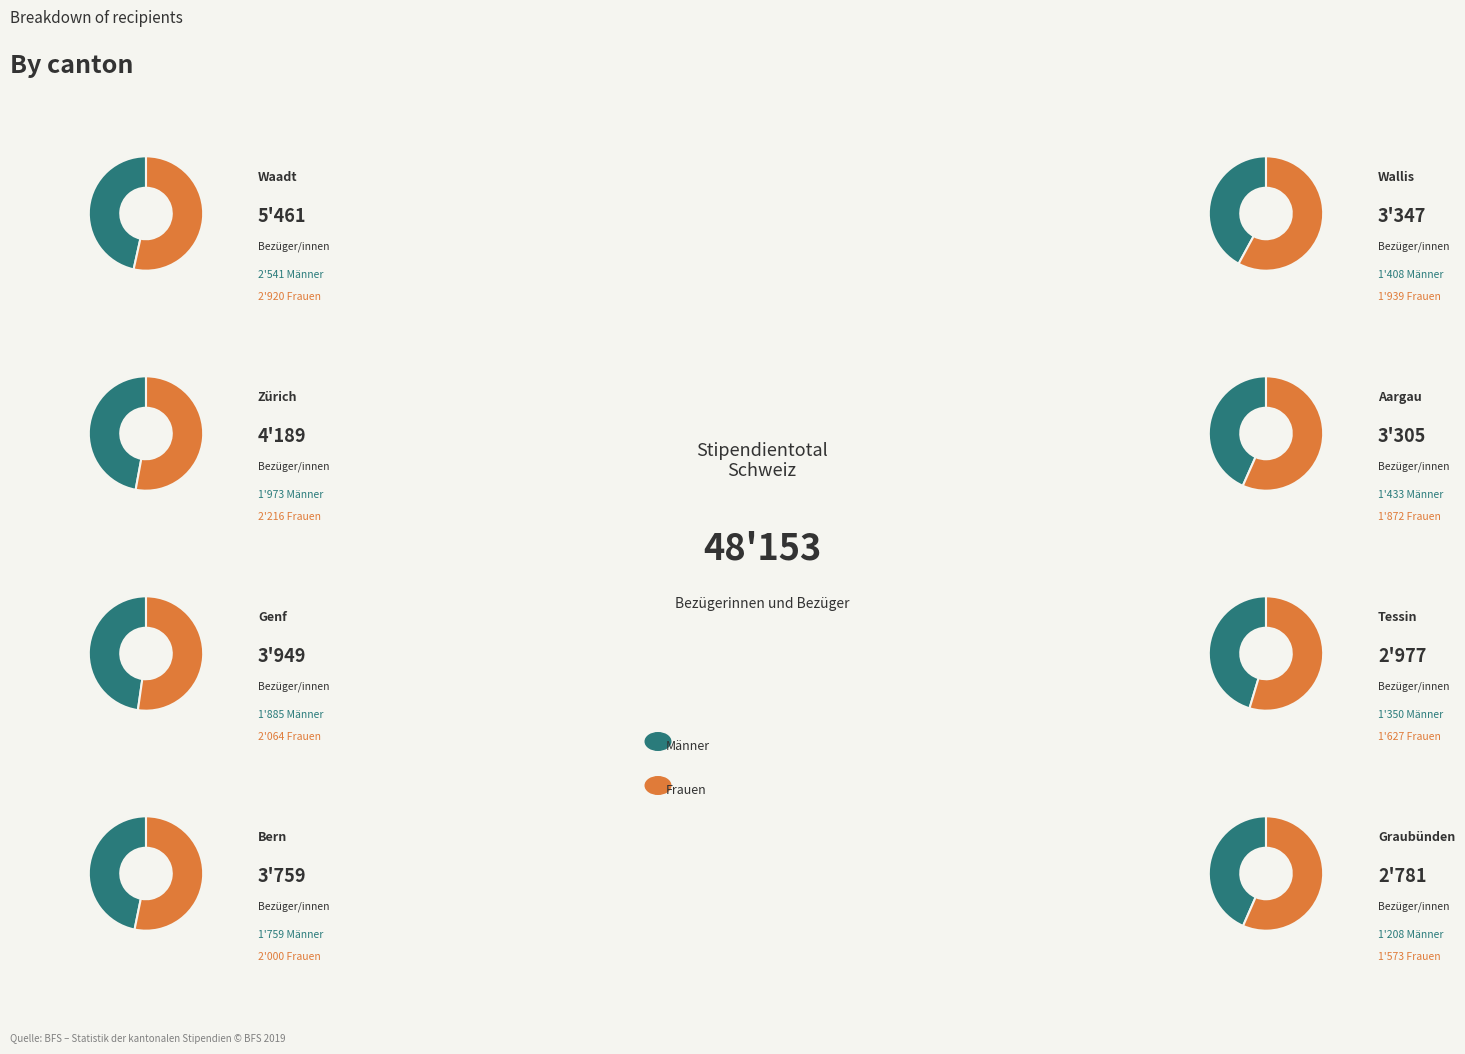

Does Freiburg account for over 50% of the chart?

No